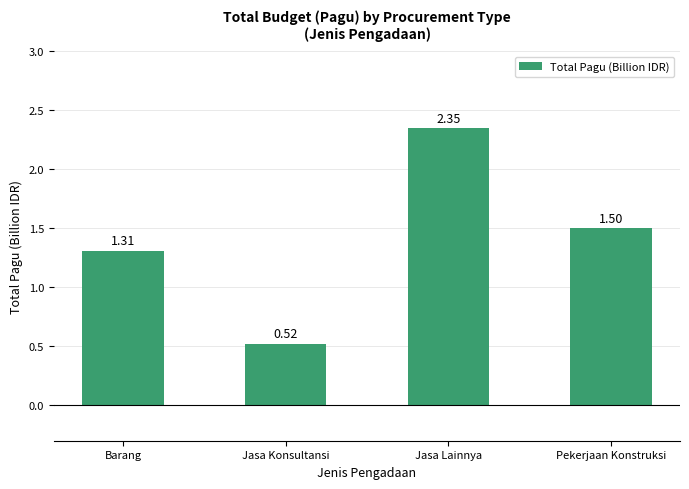

Rank the categories by value from highest to lowest.

Jasa Lainnya, Pekerjaan Konstruksi, Barang, Jasa Konsultansi